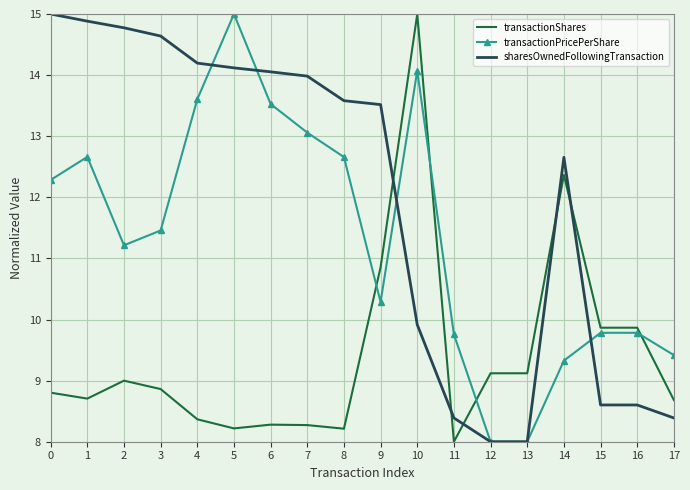

Count the number of categories in the chart.

18